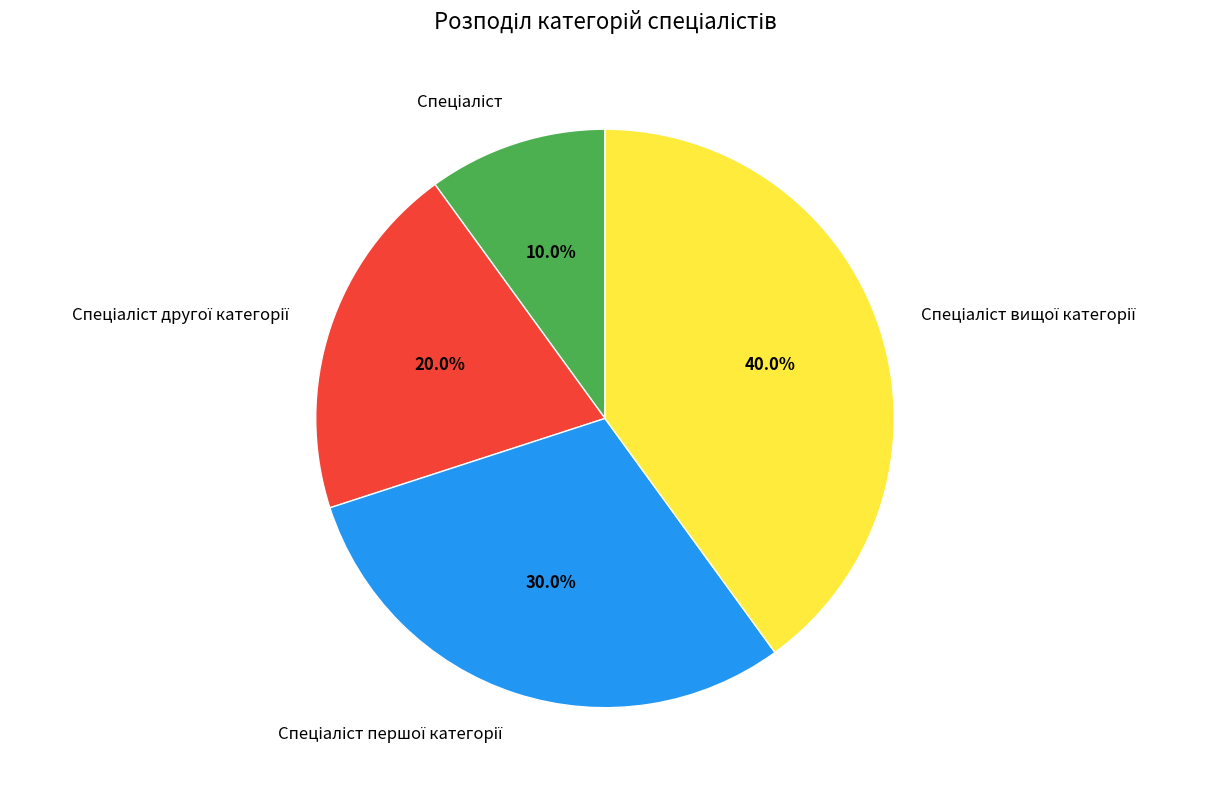

Is there any slice that represents more than half of the pie?

No